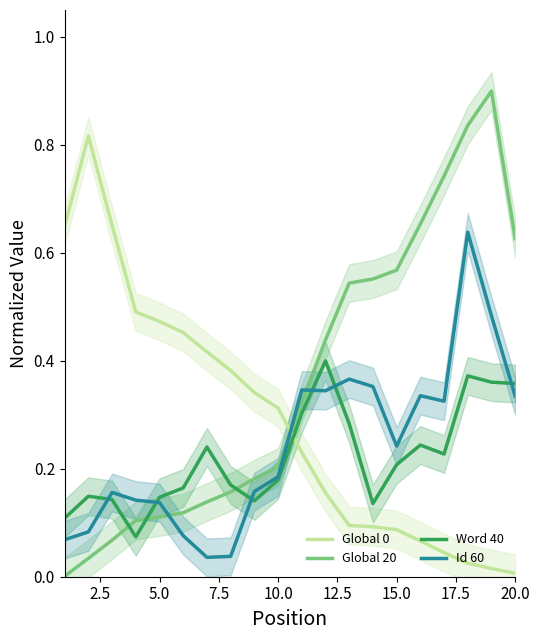

True or false: Global 20 and Word 40 cross at least once.

True